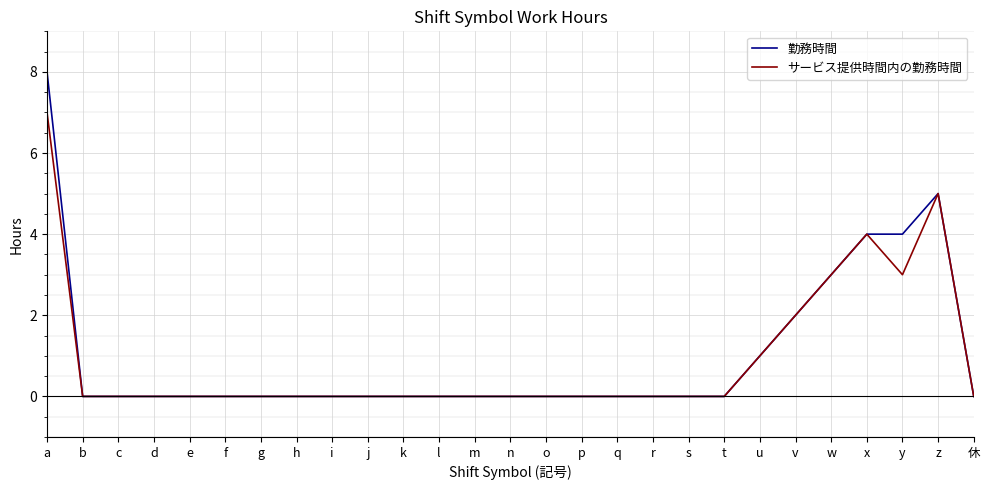

The value of サービス提供時間内の勤務時間 at e is 0. True or false?

True